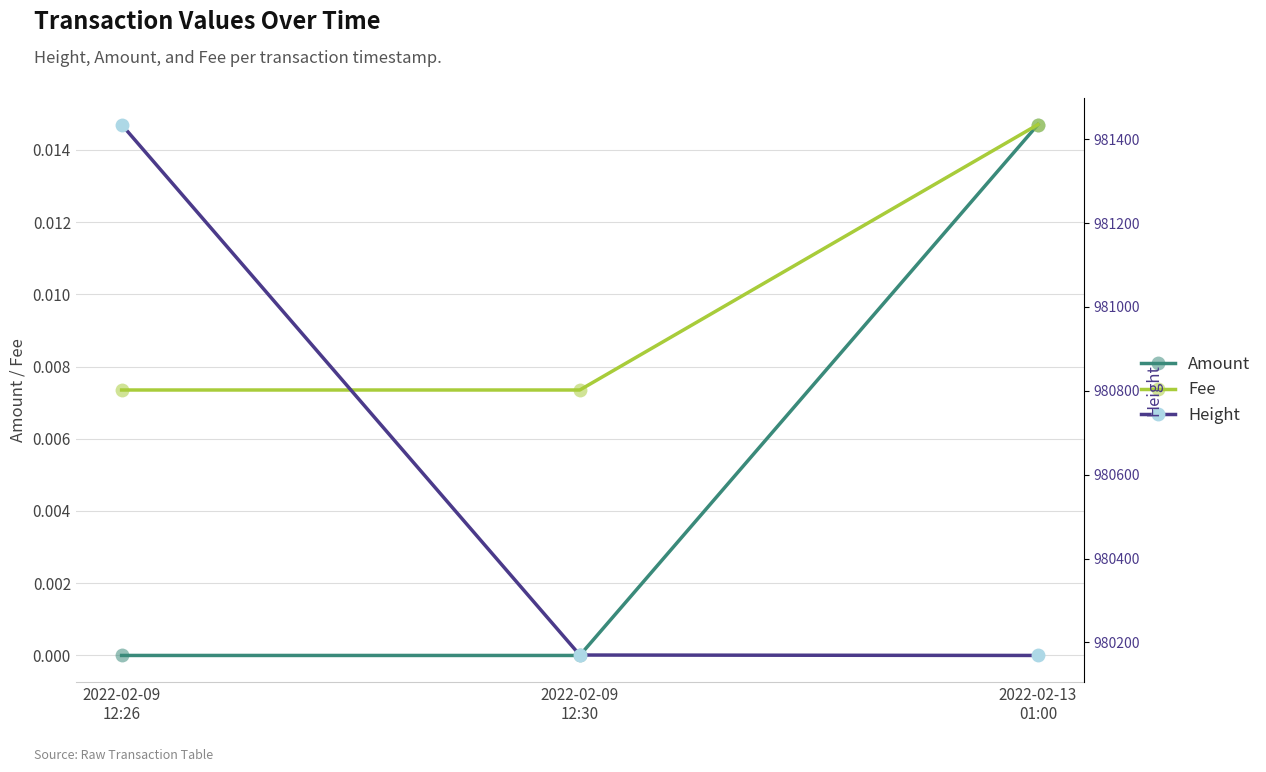

Reading left to right, list all the values displayed in this chart.

Amount: 0.0	0.0	0.0
Fee: 0.0	0.0	0.0
Height: 981435.0	980170.0	980169.0